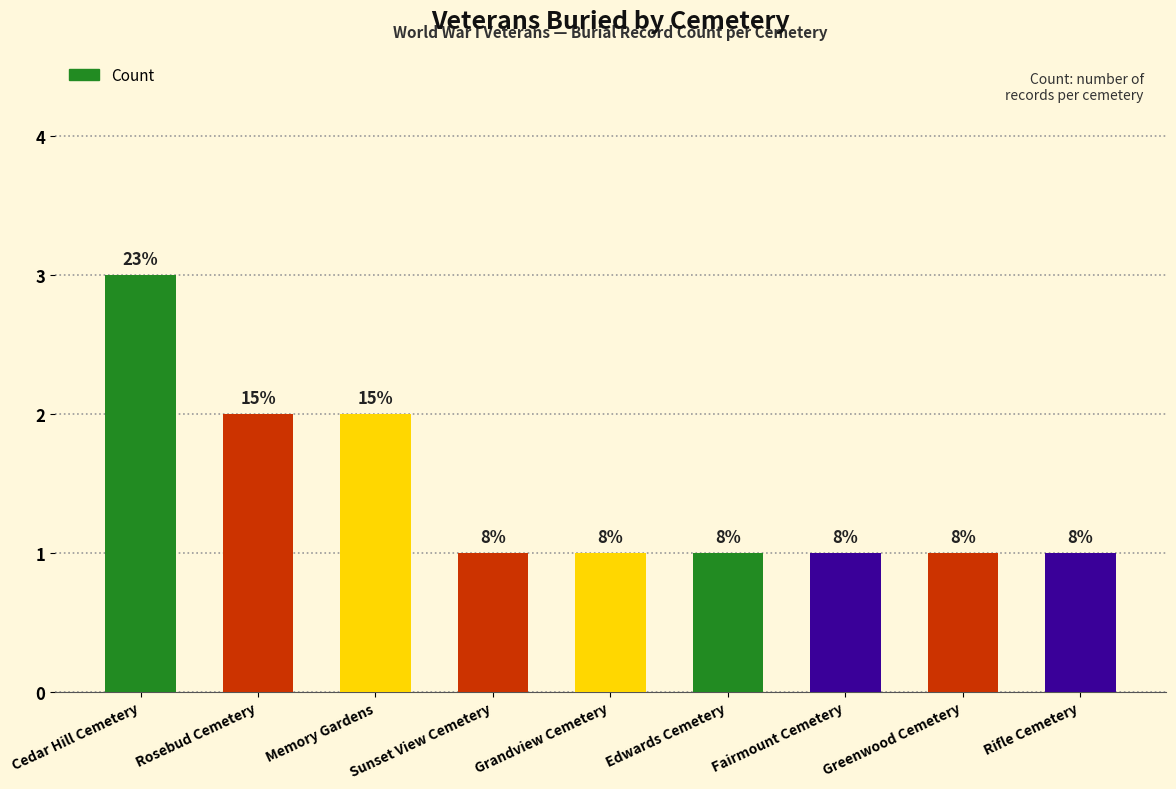

The value at Greenwood Cemetery is 0. True or false?

False